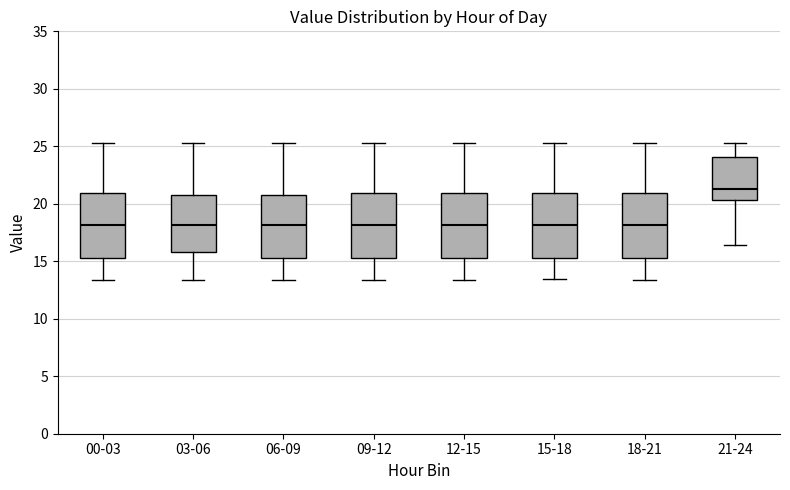

Reading left to right, transcribe this box plot: for each box, give where its median line is, the range the box spans, and where its two whiskers end, as read against the y-axis. The values are not printed on the chart, so give them approximately, as read against the axis.

00-03: median 18.0, box 15.5 to 21.0, whiskers 13.5 to 25.5
03-06: median 18.0, box 16.0 to 20.5, whiskers 13.5 to 25.5
06-09: median 18.0, box 15.5 to 20.5, whiskers 13.5 to 25.5
09-12: median 18.0, box 15.5 to 21.0, whiskers 13.5 to 25.5
12-15: median 18.0, box 15.5 to 21.0, whiskers 13.5 to 25.5
15-18: median 18.0, box 15.5 to 21.0, whiskers 13.5 to 25.5
18-21: median 18.0, box 15.5 to 21.0, whiskers 13.5 to 25.5
21-24: median 21.5, box 20.5 to 24.0, whiskers 16.5 to 25.5